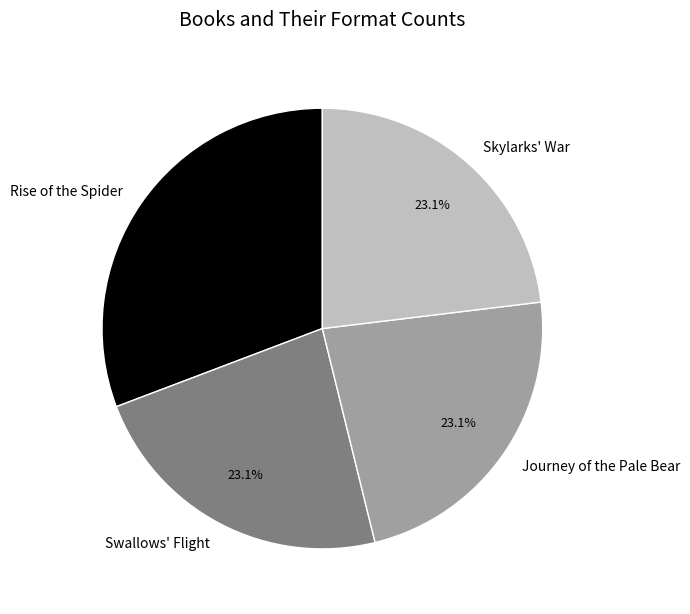

Is there a majority slice in this chart?

No